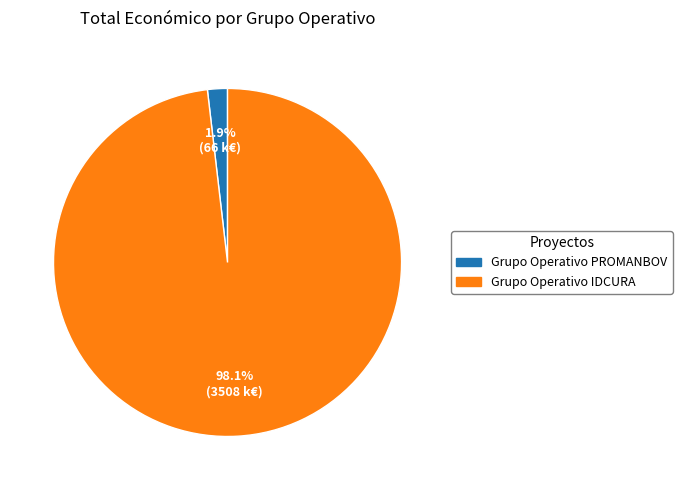

Which slice is the smallest?

Grupo Operativo PROMANBOV